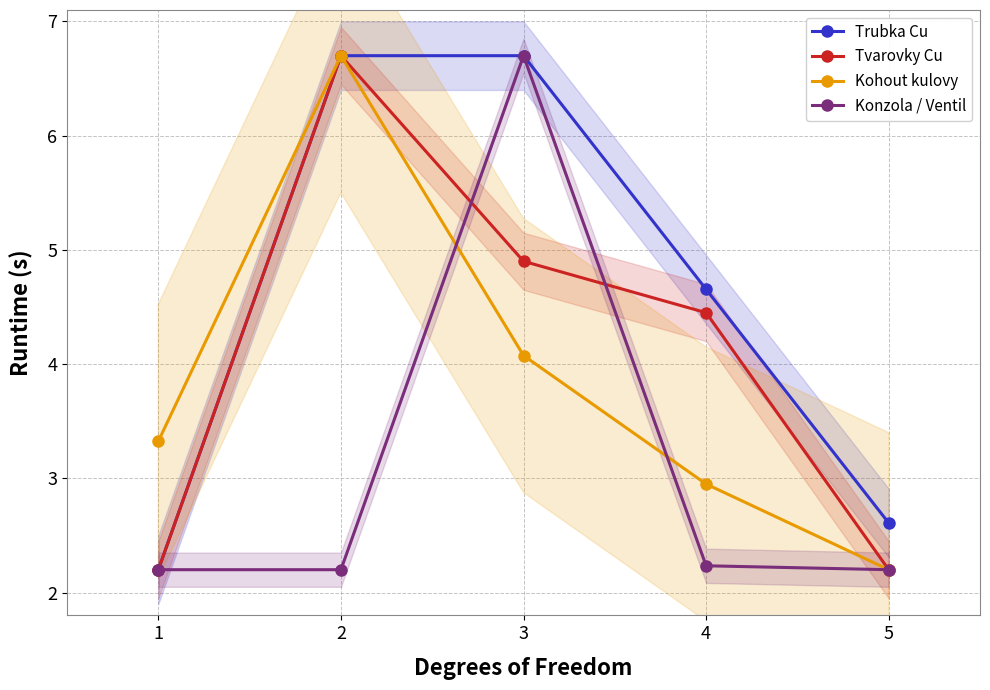

What is the value of the Kohout kulovy point at the 2nd from the left?

6.7